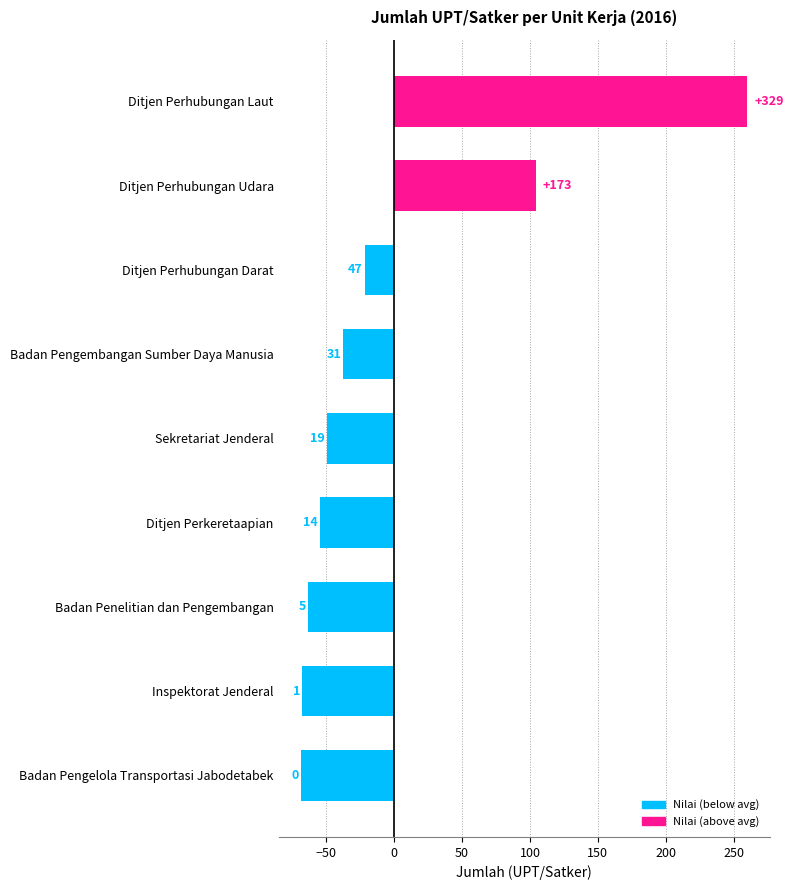

Does the chart contain stacked bars?

No